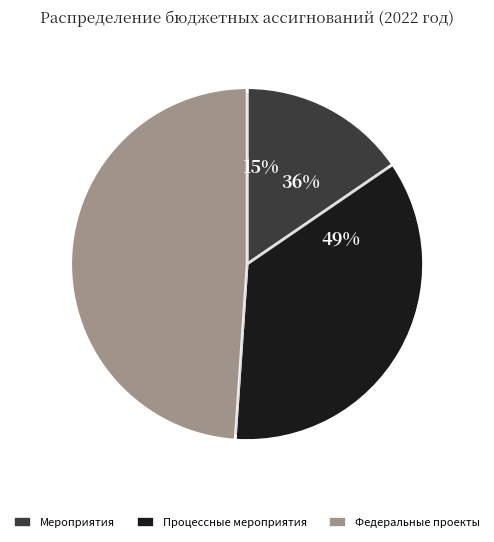

Which has a higher value, Федеральные проекты or Мероприятия направленные на достижение целей?

Федеральные проекты